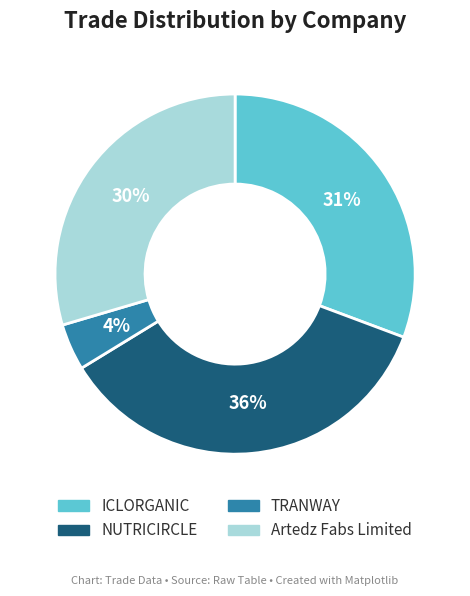

Does Artedz Fabs Limited account for over 50% of the chart?

No